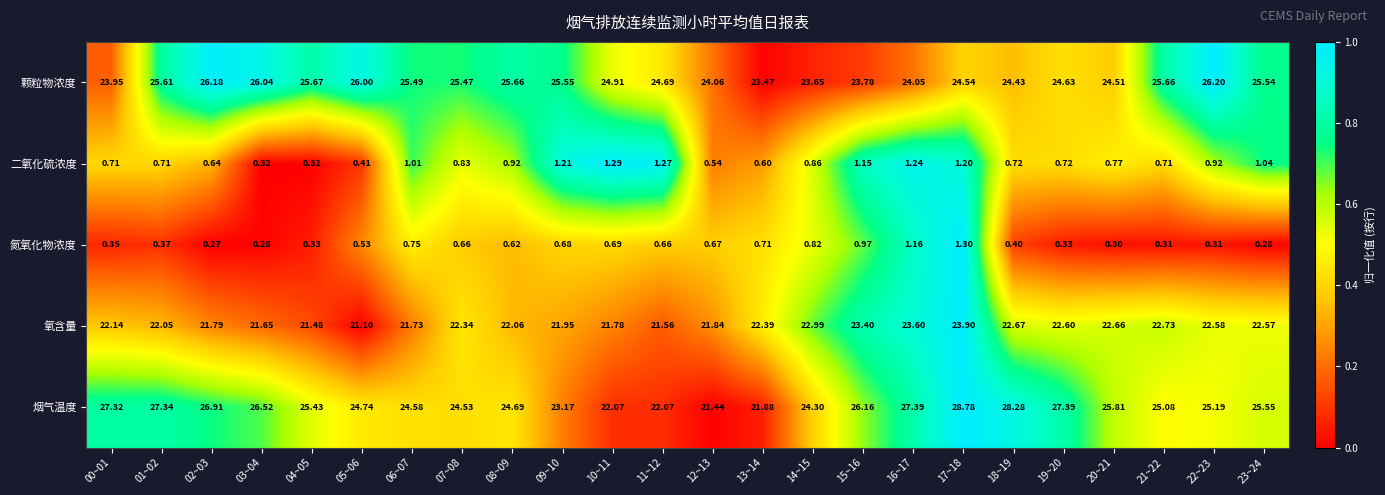

Which series has the largest range (max minus min)?

烟气温度